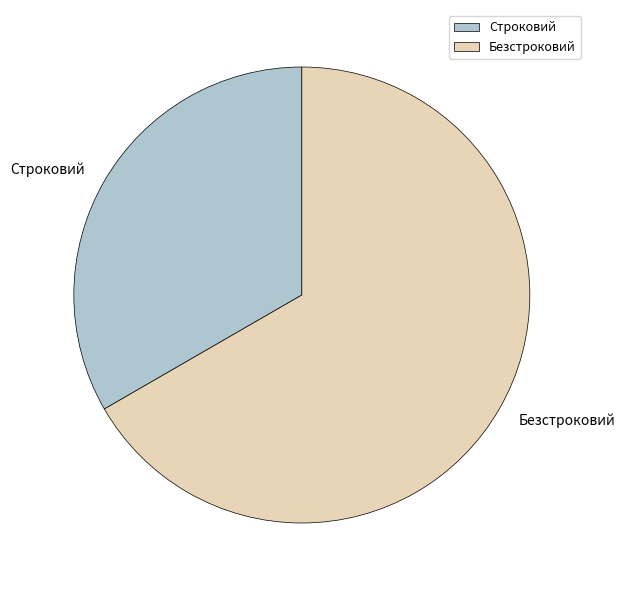

How many segments does this pie chart have?

2